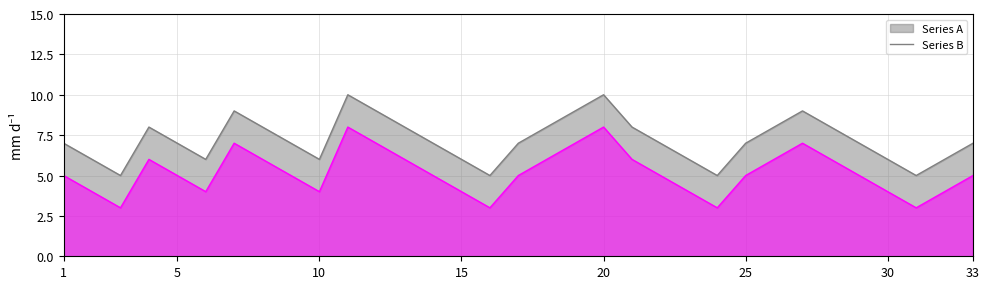

Between 25 and 26, which is larger?

26